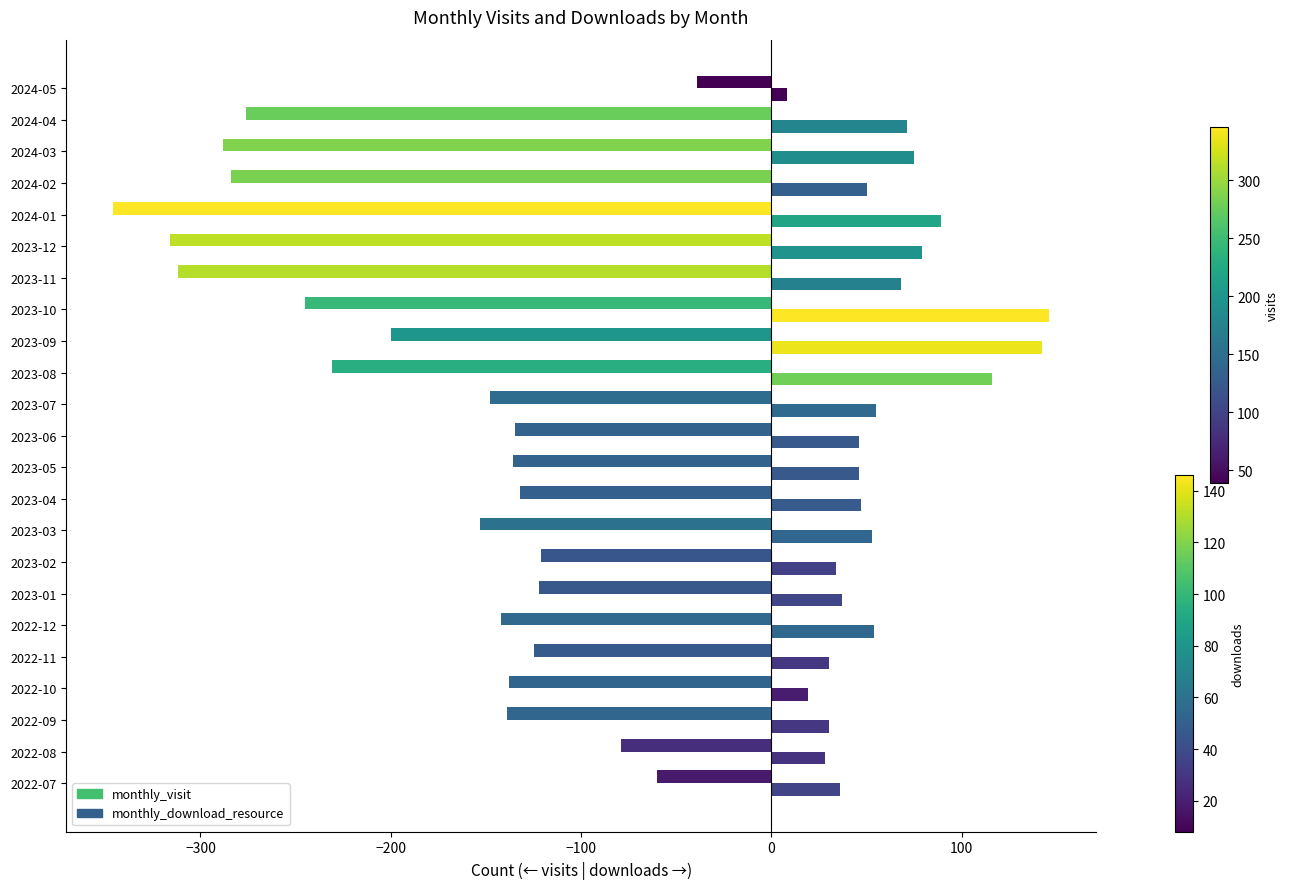

What is the difference between the maximum and minimum values in the monthly_download_resource series?

138